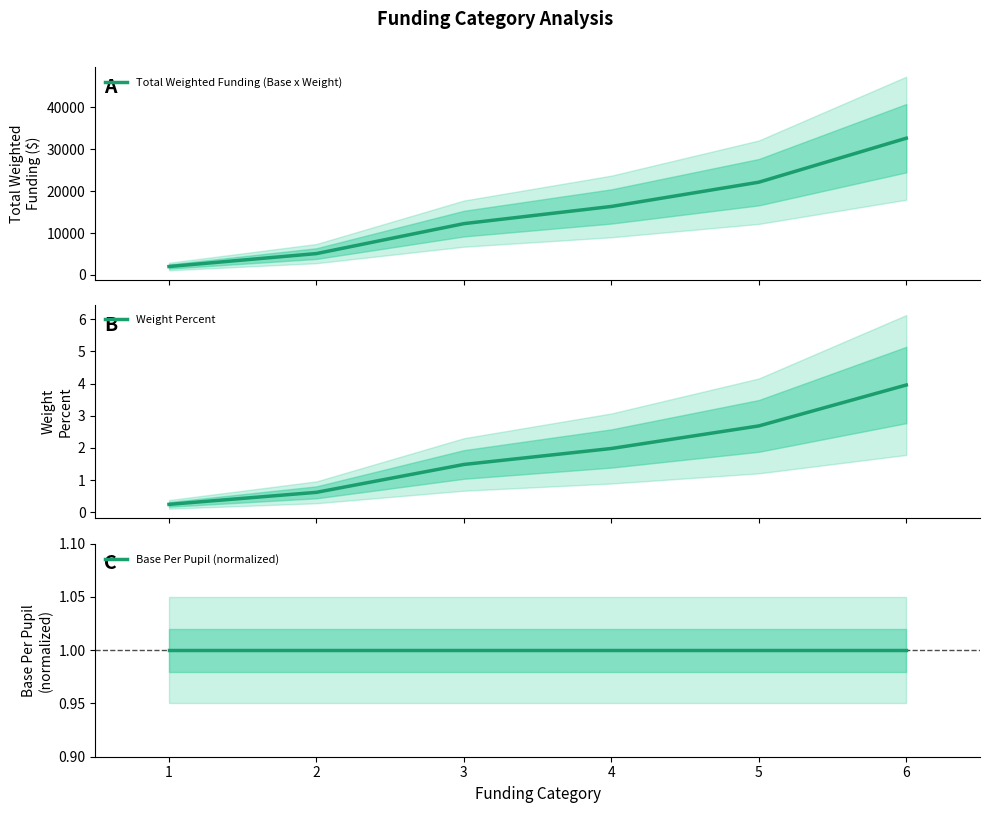

How many series are shown in this chart?

3